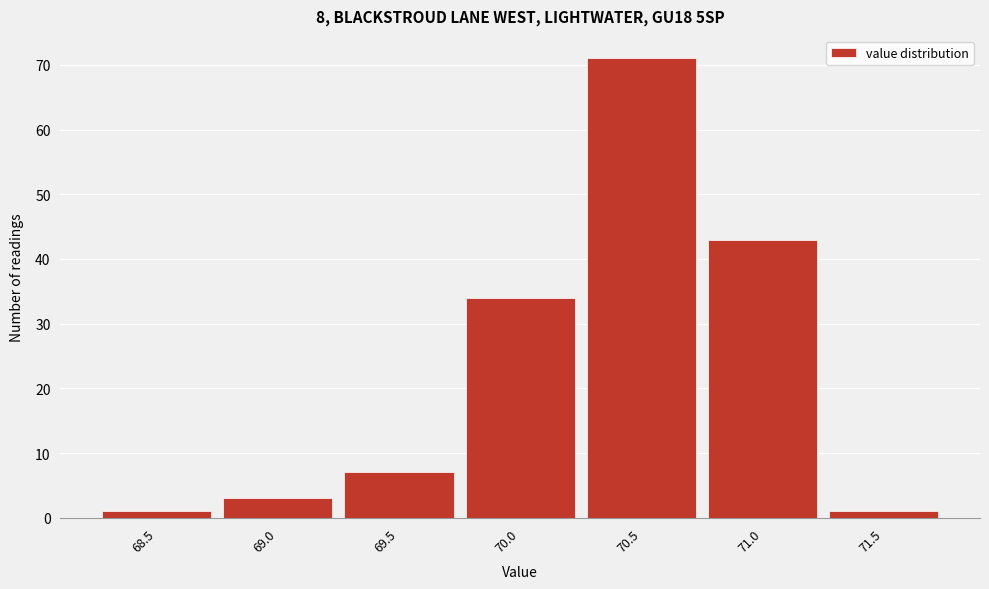

Reading left to right, extract all data points from this chart.

1	3	7	34	71	43	1